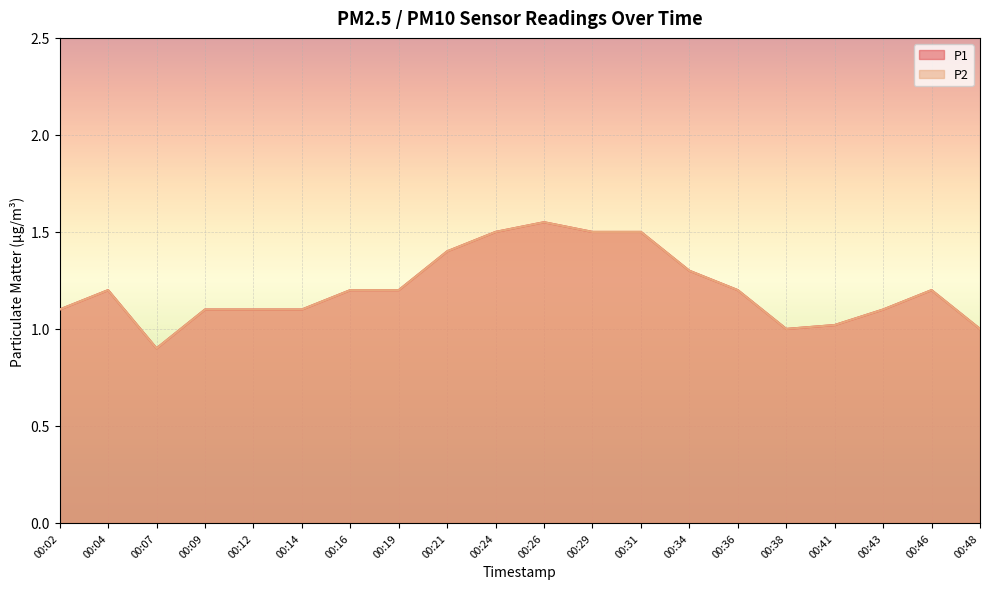

Rank the series at 00:43 from lowest to highest value.

P1, P2